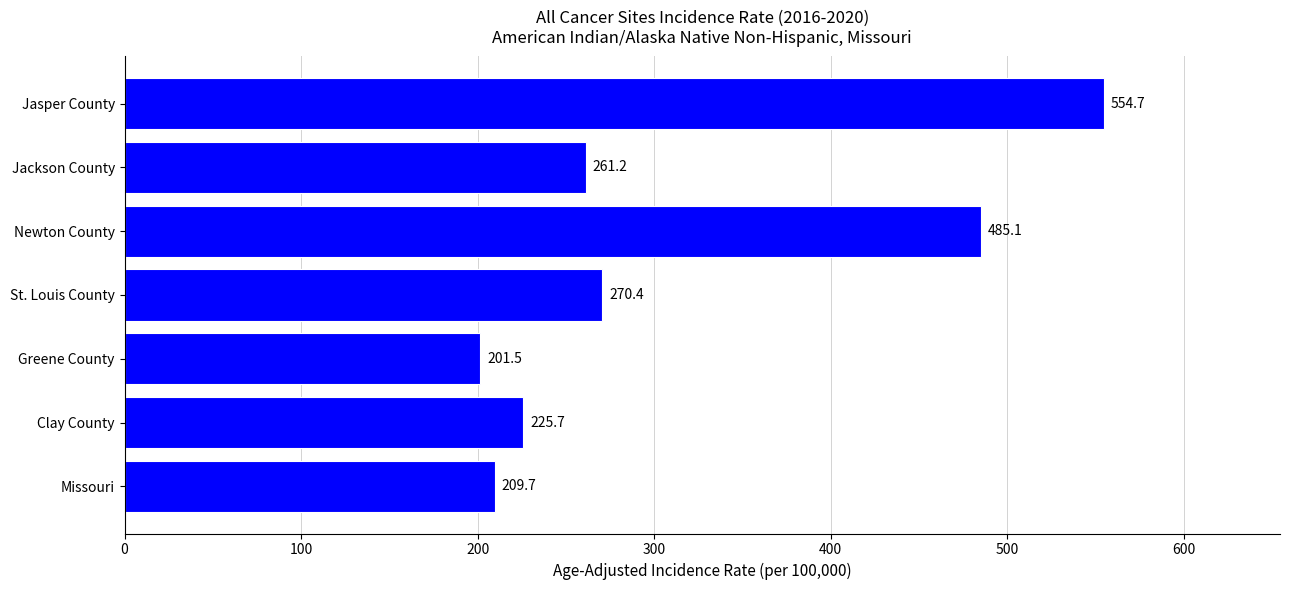

What is the difference between the values at Missouri and St. Louis County?

60.7